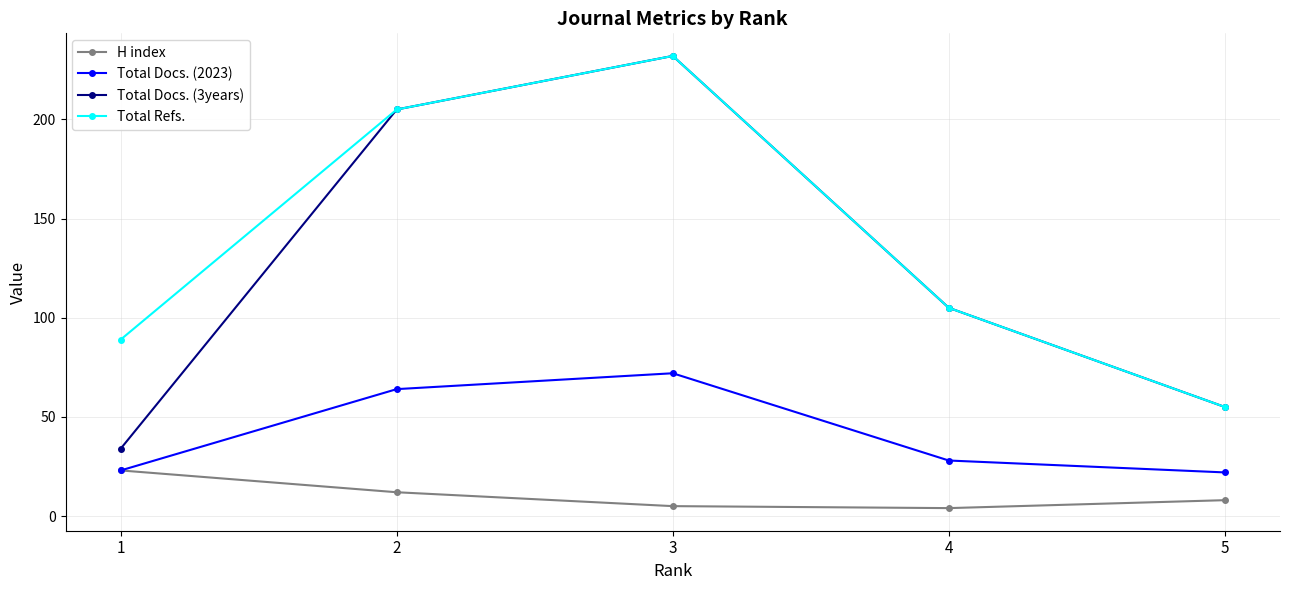

Which series has the widest spread of values?

Total Docs. (3years)